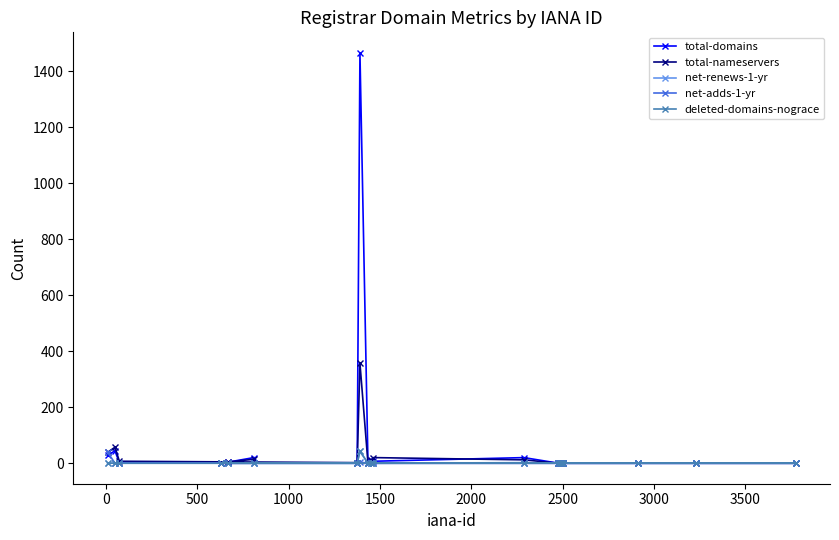

True or false: net-renews-1-yr and total-domains cross at least once.

False